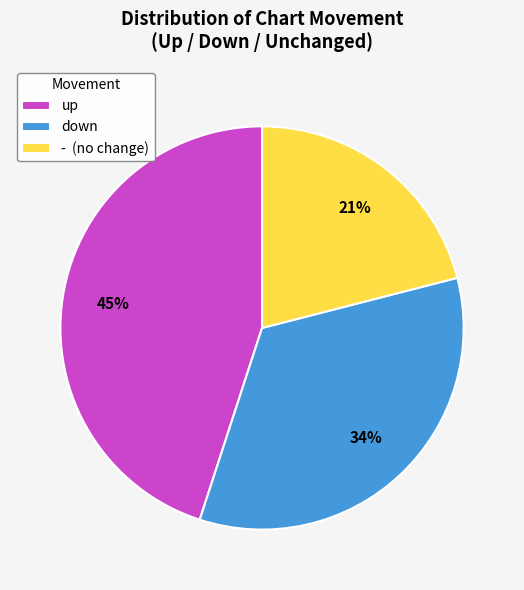

Rank the categories by value from lowest to highest.

-, down, up